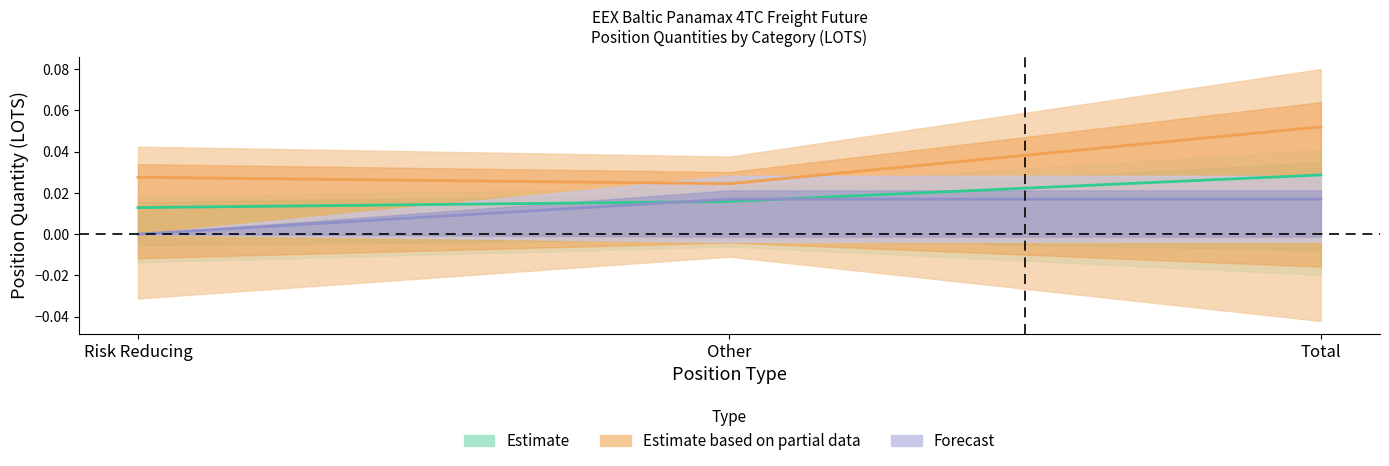

Count the number of categories in the chart.

3